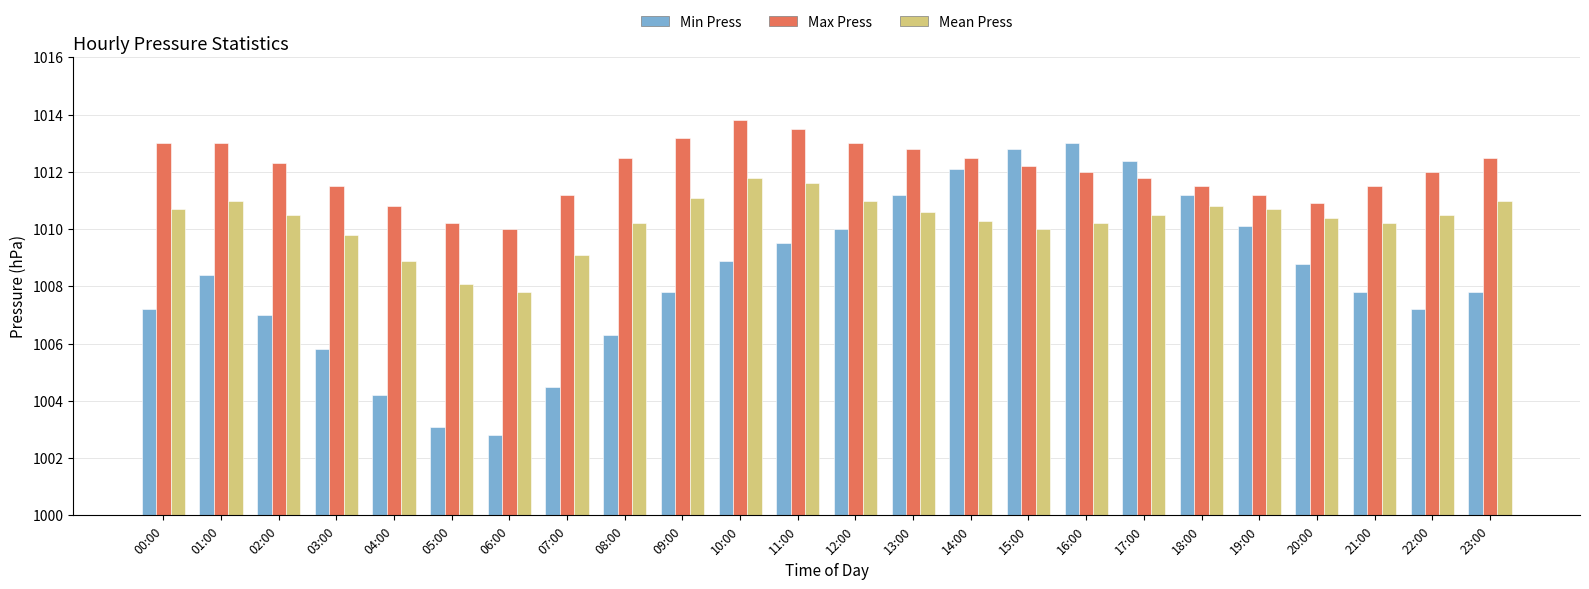

What is the label of the 2nd bar from the left?

01:00